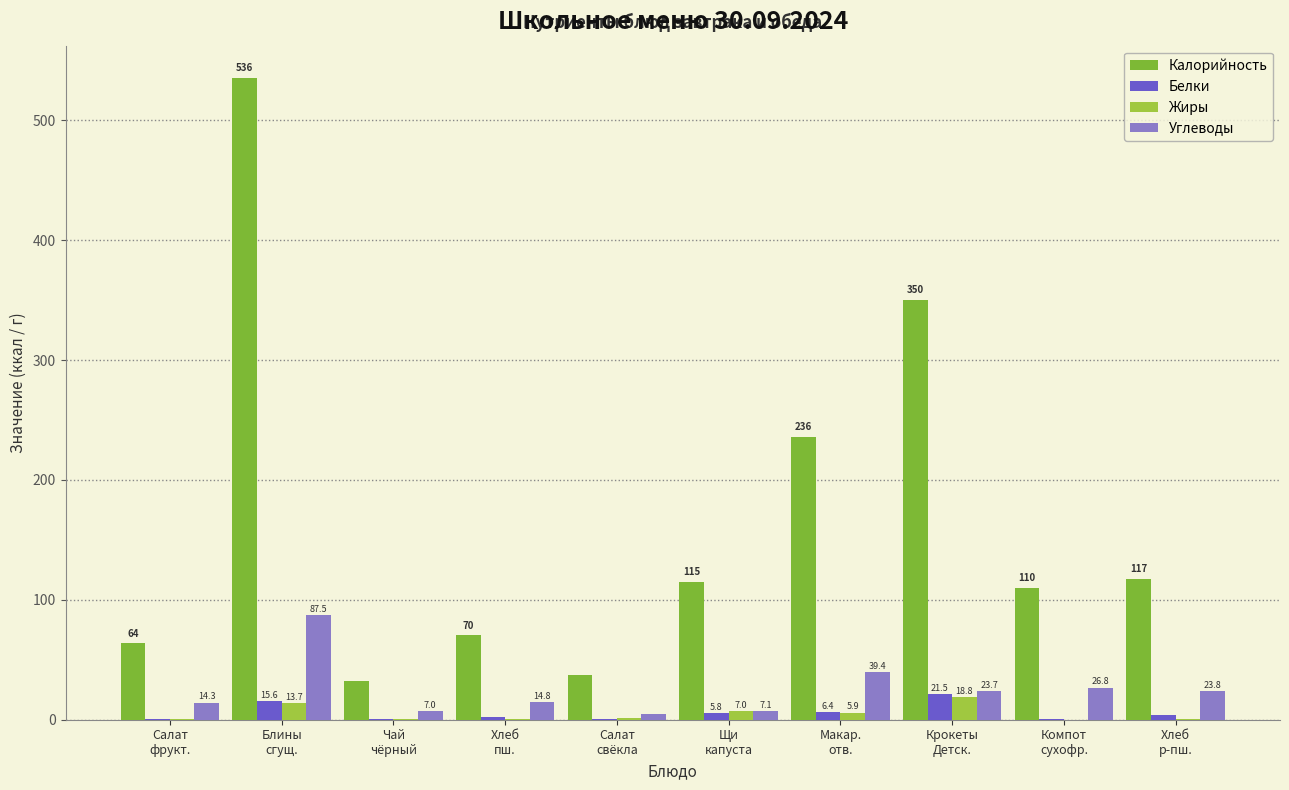

Which series has the largest total across all categories?

Калорийность